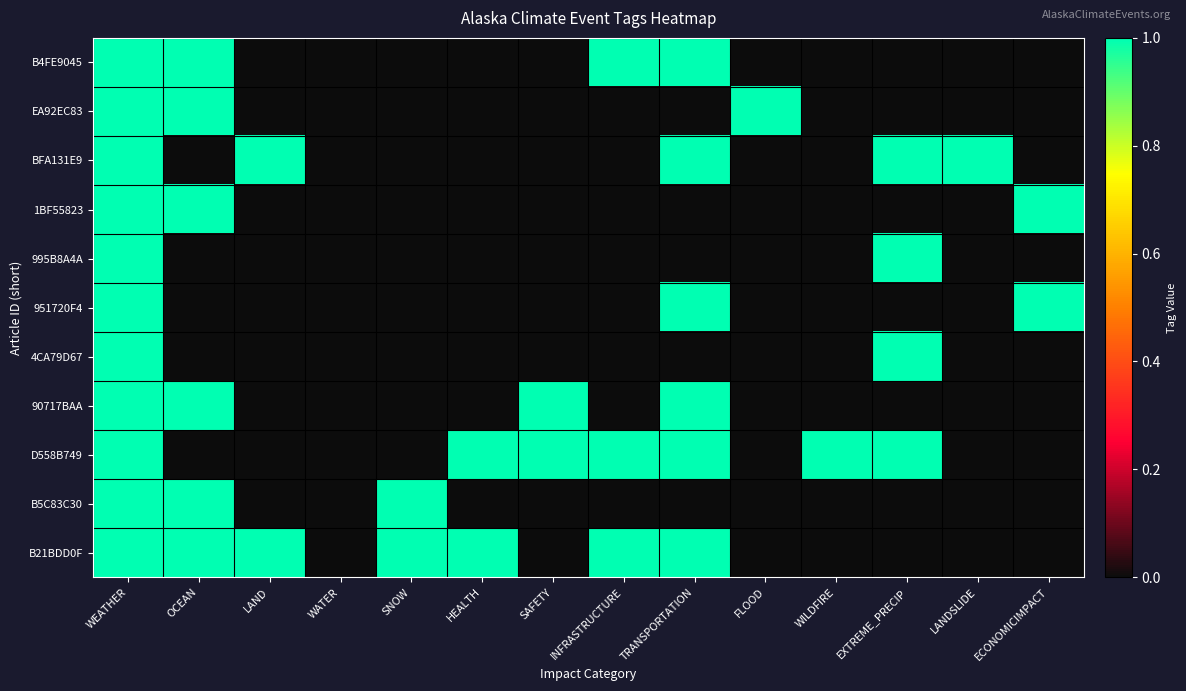

Between FLOOD and ECONOMICIMPACT, which is larger?

FLOOD